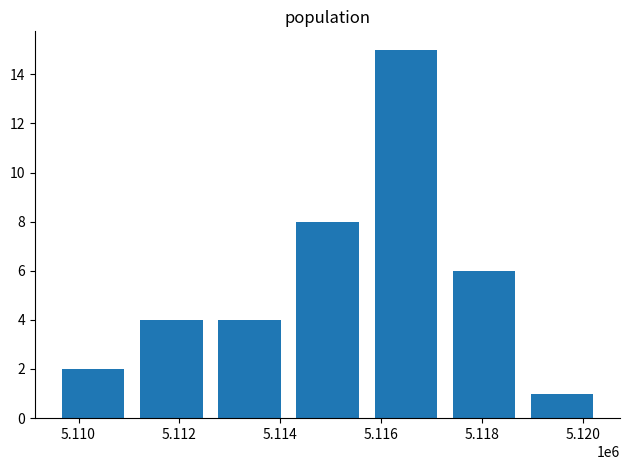

What is the value of the 3rd bar from the left?

4